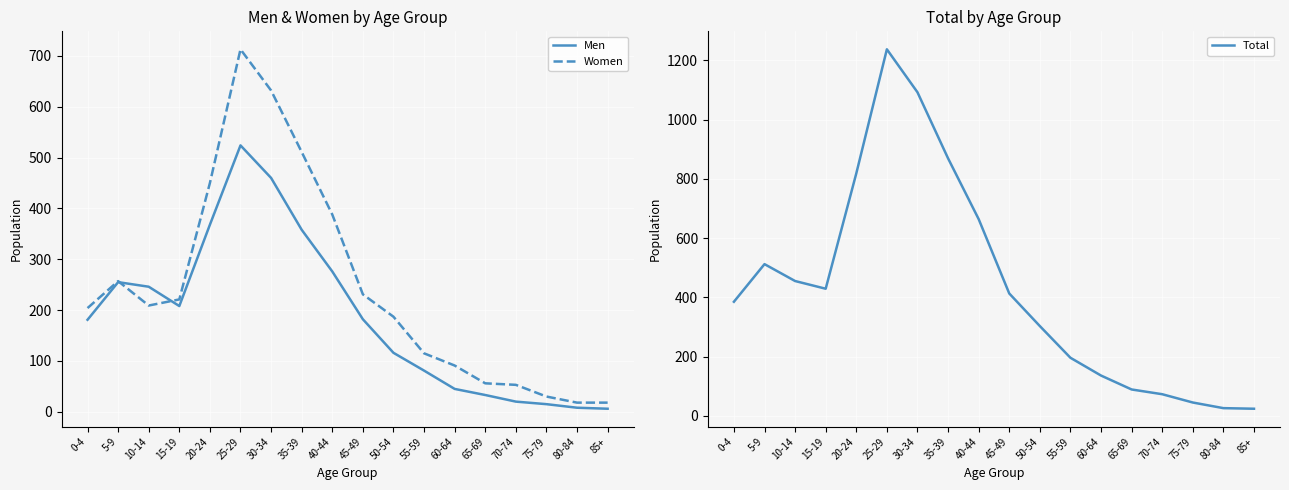

The Men series shows 13 at 65-69. True or false?

False